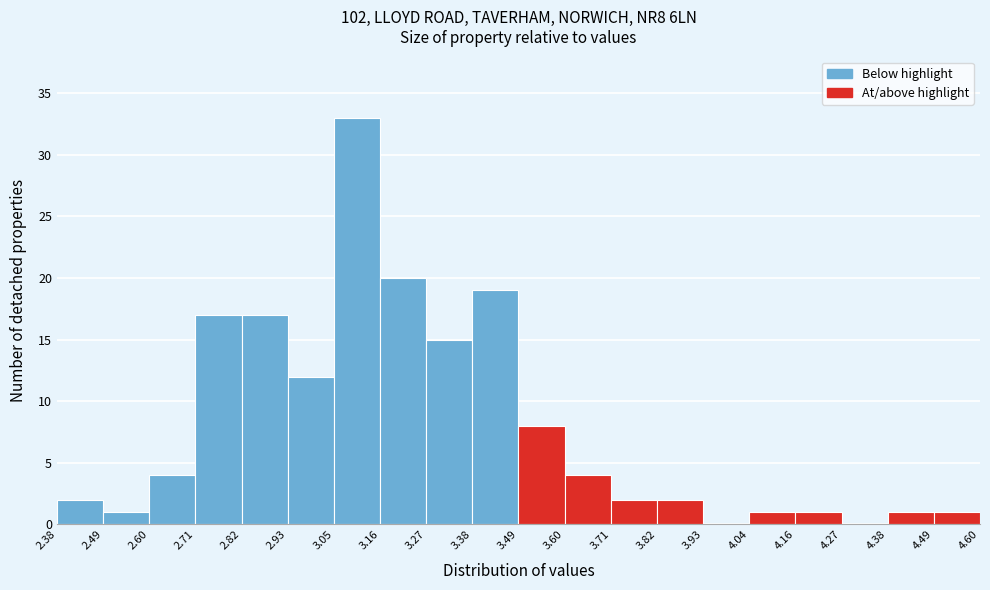

What is the height of the bar covering 4.38 to 4.49 on the x-axis? The values are not printed on the chart, so give them approximately, as read against the axis.

1